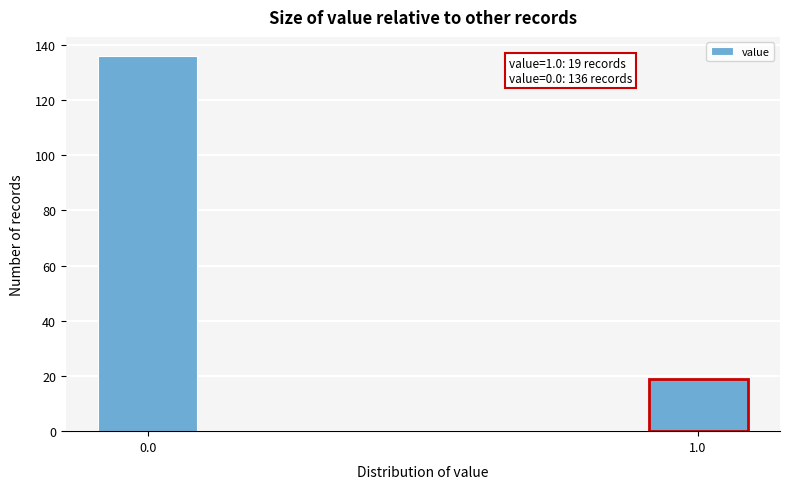

Reading left to right, list all the values displayed in this chart.

136	19